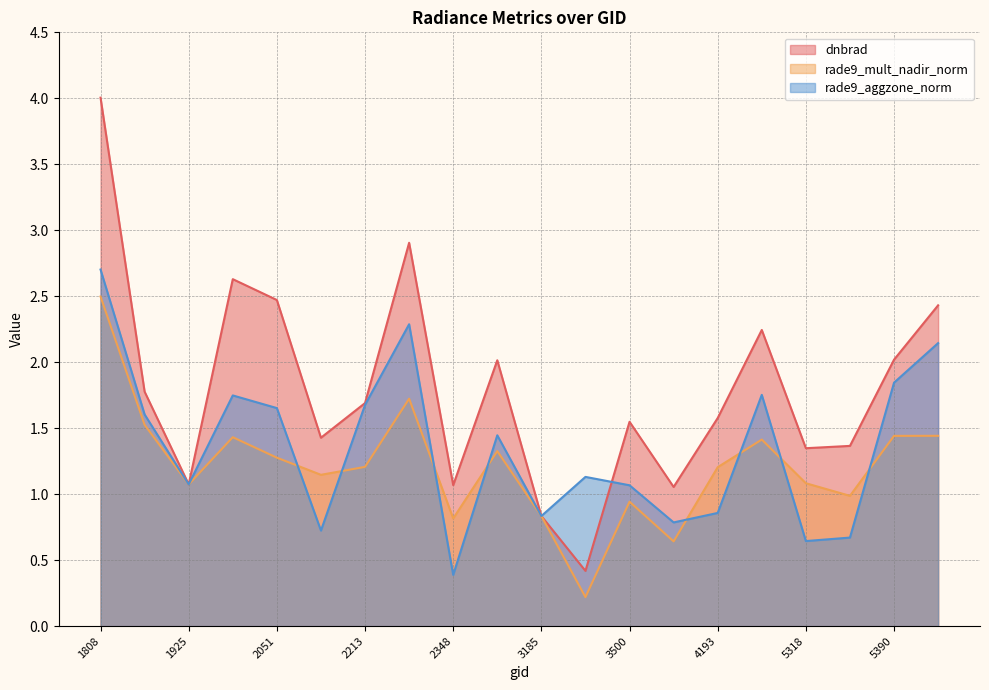

Reading right to left, extract all data points from this chart.

dnbrad: 5426=2.4	5390=2.0	5354=1.4	5318=1.3	4373=2.2	4193=1.6	4157=1.1	3500=1.5	3464=0.4	3185=0.8	3005=2.0	2348=1.1	2249=2.9	2213=1.7	2123=1.4	2051=2.5	1988=2.6	1925=1.1	1889=1.8	1808=4.0
rade9_mult_nadir_norm: 5426=1.4	5390=1.4	5354=1.0	5318=1.1	4373=1.4	4193=1.2	4157=0.6	3500=0.9	3464=0.2	3185=0.8	3005=1.3	2348=0.8	2249=1.7	2213=1.2	2123=1.1	2051=1.3	1988=1.4	1925=1.1	1889=1.5	1808=2.5
rade9_aggzone_norm: 5426=2.1	5390=1.8	5354=0.7	5318=0.6	4373=1.8	4193=0.9	4157=0.8	3500=1.1	3464=1.1	3185=0.8	3005=1.4	2348=0.4	2249=2.3	2213=1.7	2123=0.7	2051=1.7	1988=1.7	1925=1.1	1889=1.6	1808=2.7